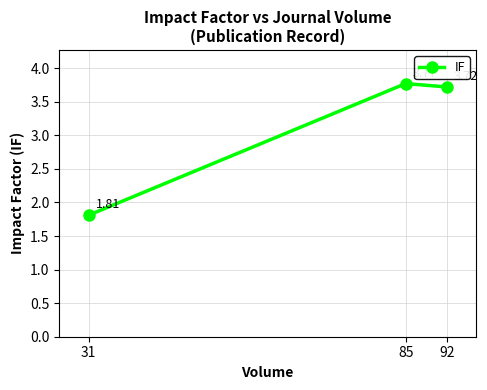

The value at 92 is 2.4. True or false?

False